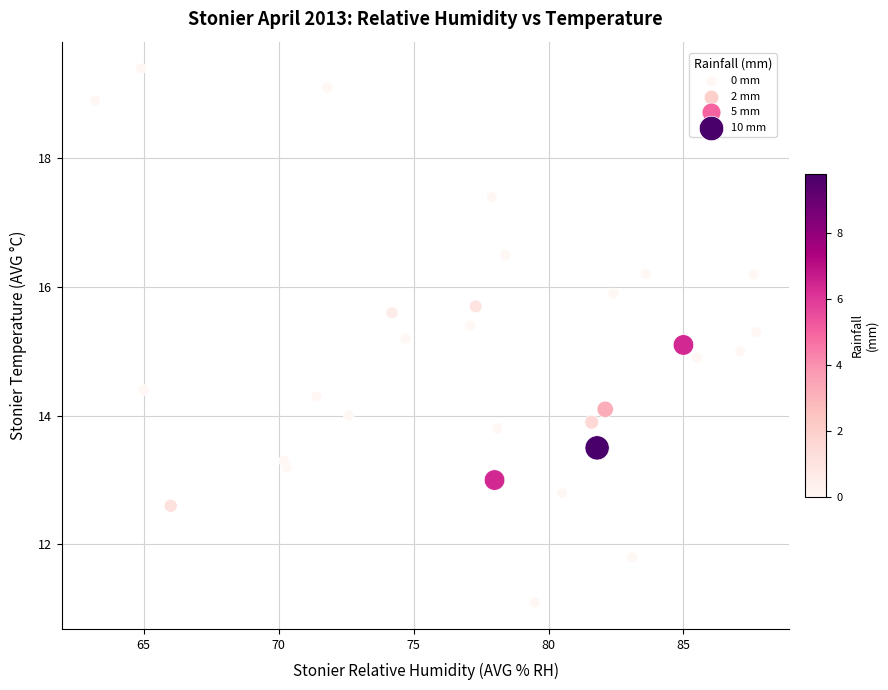

What is the range of X values (max minus min)?

24.5